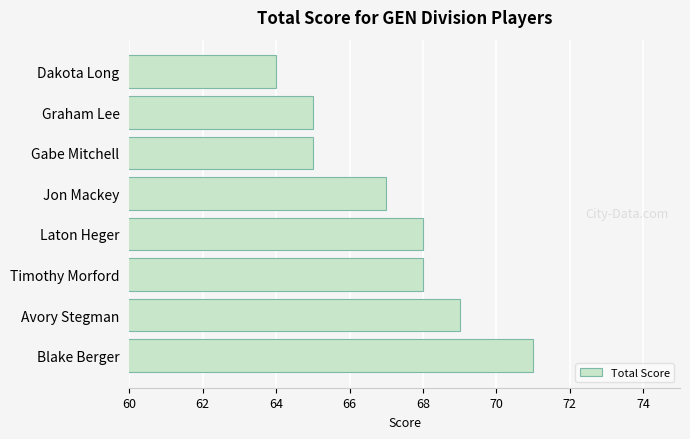

Between Avory Stegman and Timothy Morford, which is larger?

Avory Stegman